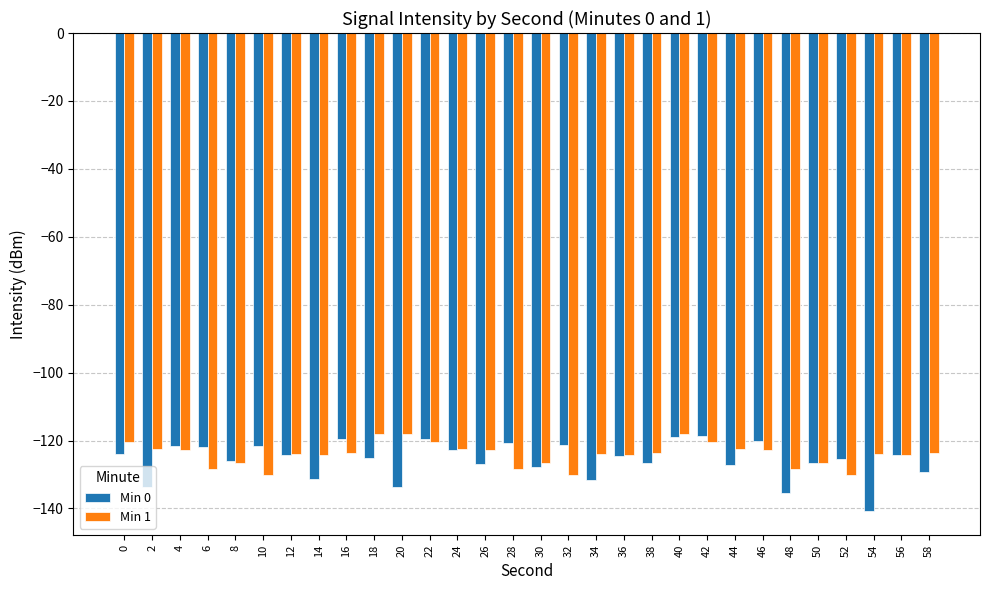

Is the value of Min 1 at 28 greater than the value of Min 0 at 50?

No